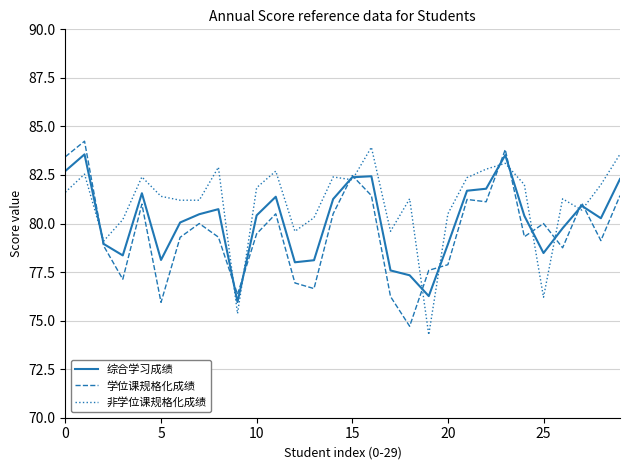

Which series has the largest total across all categories?

非学位课规格化成绩